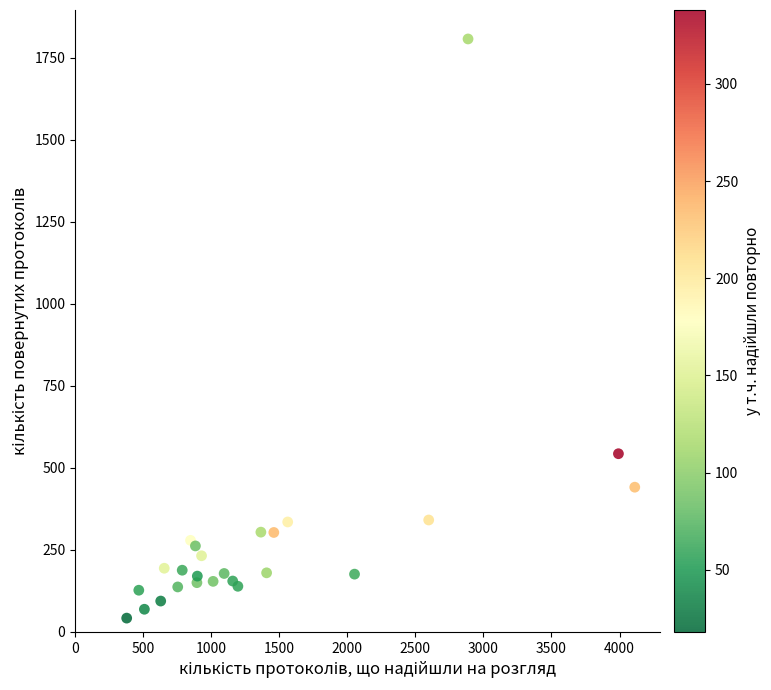

What Y value in the scatter plot is closest to 924?

543